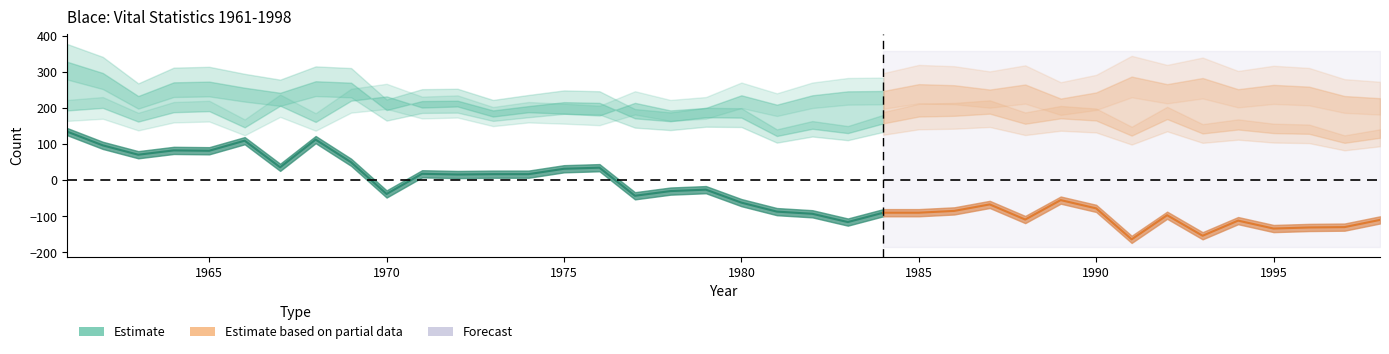

Is it true that Natural increase equals -41 at 1998?

False